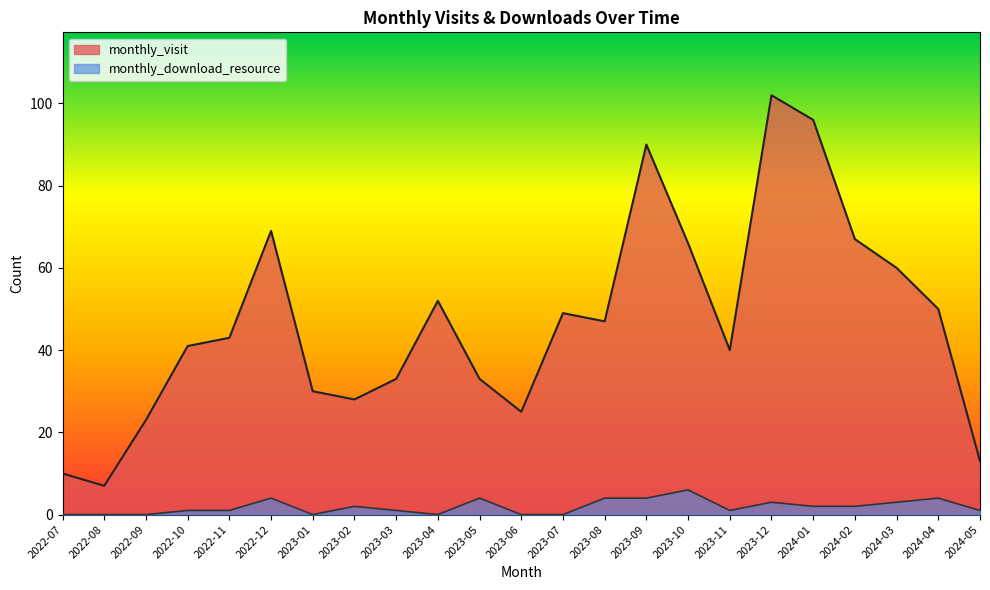

What is the label of the 13th point from the left?

2023-07